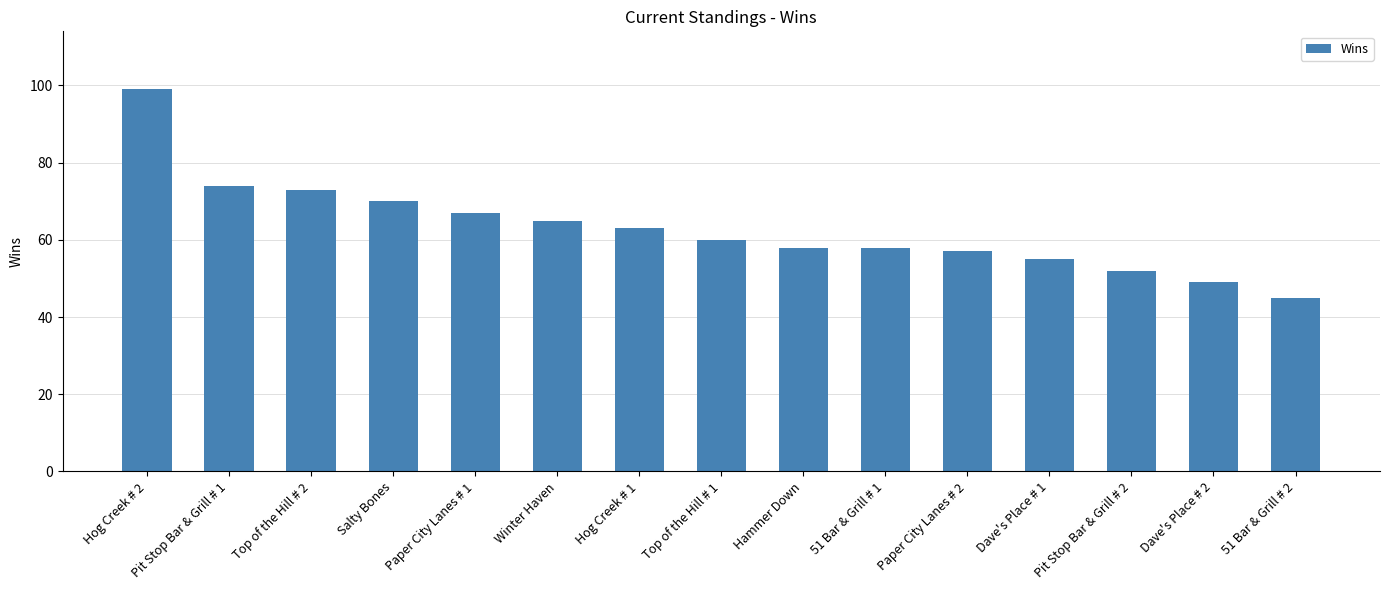

Reading left to right, what are all the values shown in this chart?

99	74	73	70	67	65	63	60	58	58	57	55	52	49	45